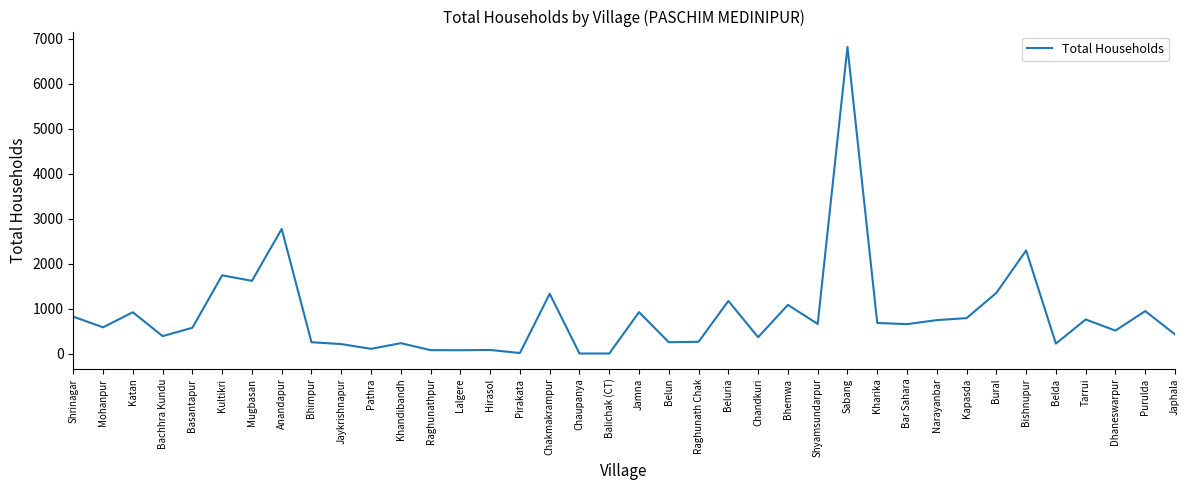

How many distinct data groups are displayed?

1